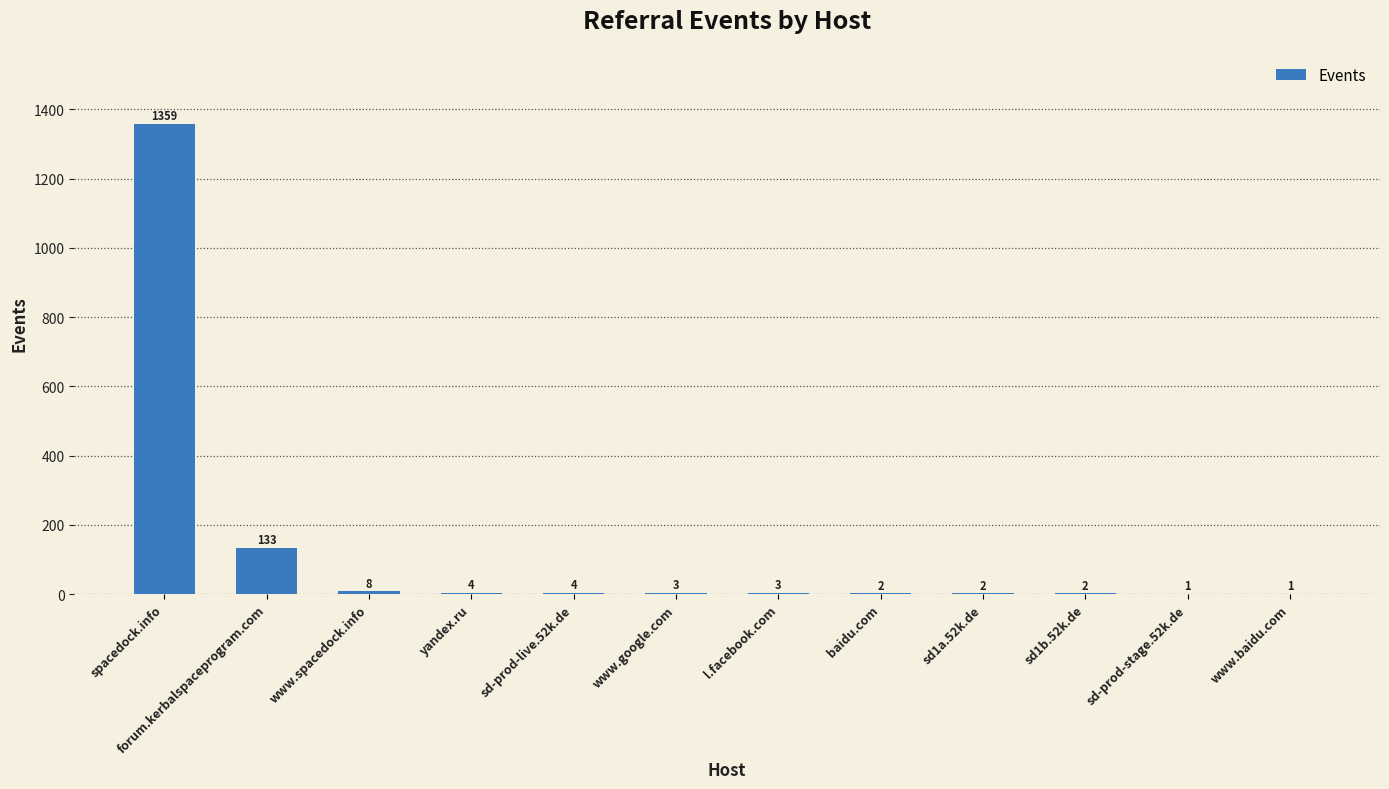

Reading right to left, transcribe all the data shown in this chart.

www.baidu.com=1	sd-prod-stage.52k.de=1	sd1b.52k.de=2	sd1a.52k.de=2	baidu.com=2	l.facebook.com=3	www.google.com=3	sd-prod-live.52k.de=4	yandex.ru=4	www.spacedock.info=8	forum.kerbalspaceprogram.com=133	spacedock.info=1359